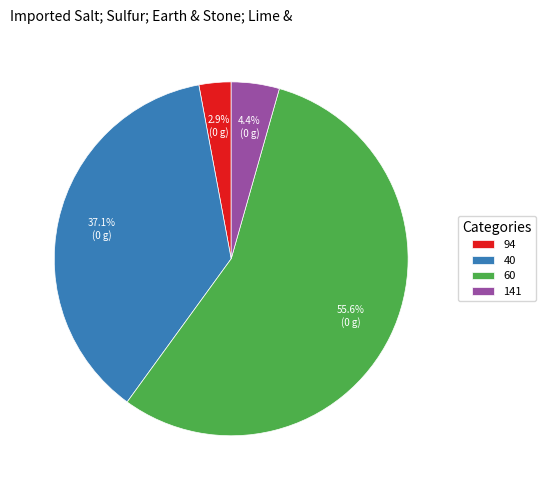

Does 60 account for over 50% of the chart?

Yes